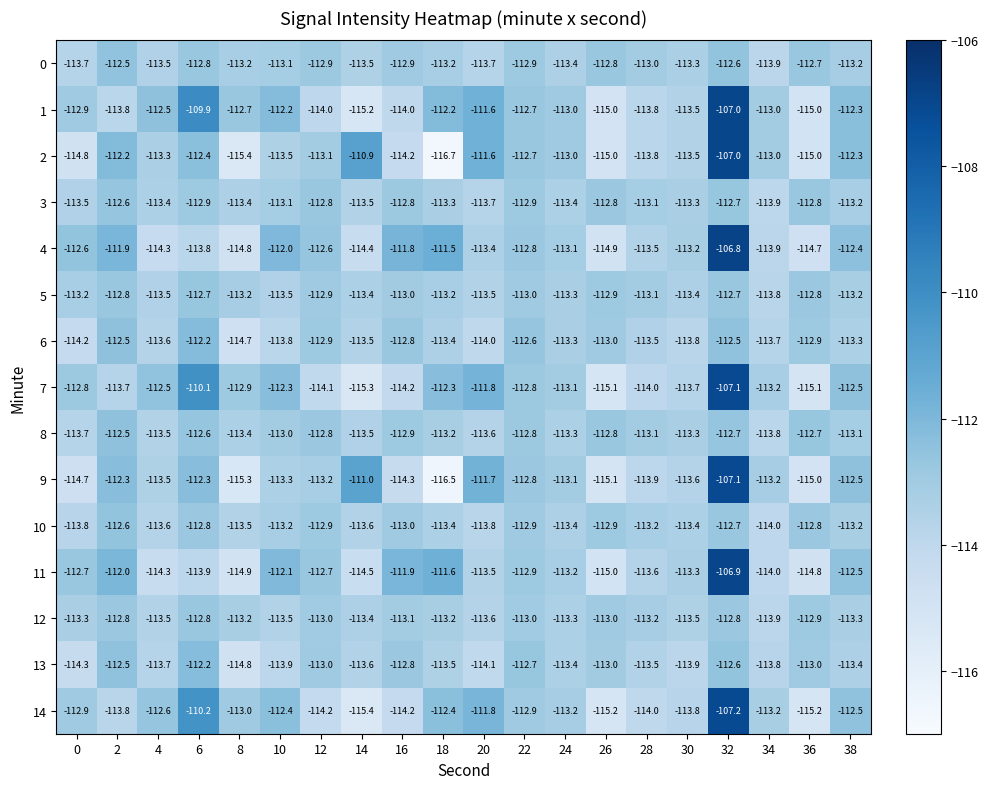

Is it true that 14 equals -201.4 at 30?

False